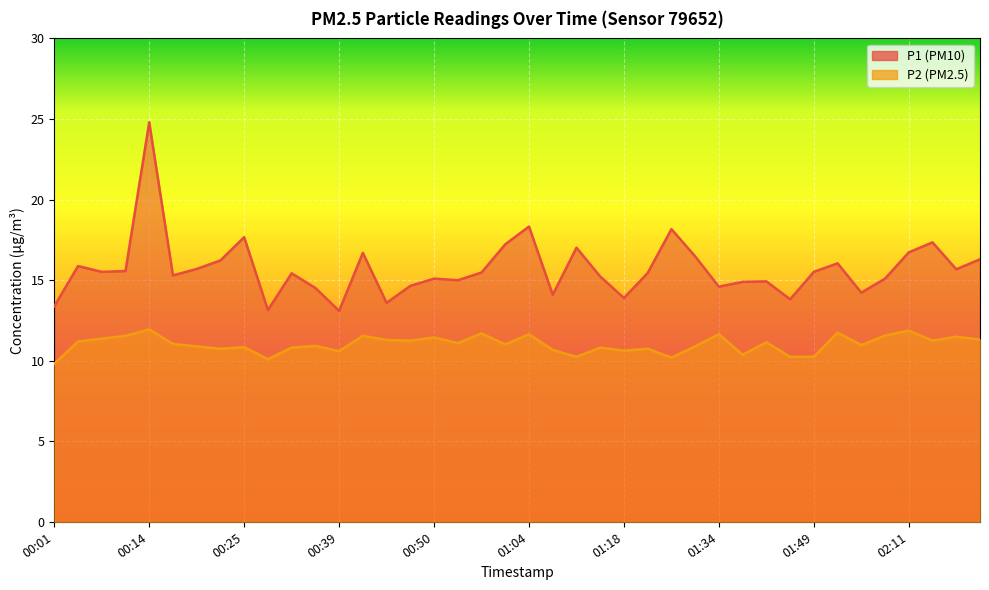

Count the number of data series in this chart.

2